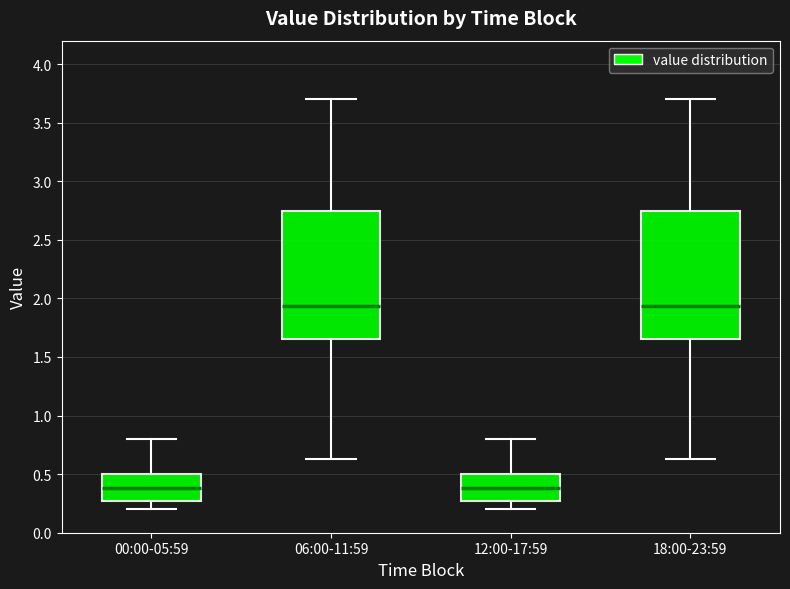

Reading left to right, transcribe this box plot: for each box, give where its median line is, the range the box spans, and where its two whiskers end, as read against the y-axis. The values are not printed on the chart, so give them approximately, as read against the axis.

00:00-05:59: median 0.40, box 0.25 to 0.50, whiskers 0.20 to 0.80
06:00-11:59: median 1.95, box 1.65 to 2.75, whiskers 0.65 to 3.70
12:00-17:59: median 0.40, box 0.25 to 0.50, whiskers 0.20 to 0.80
18:00-23:59: median 1.95, box 1.65 to 2.75, whiskers 0.65 to 3.70